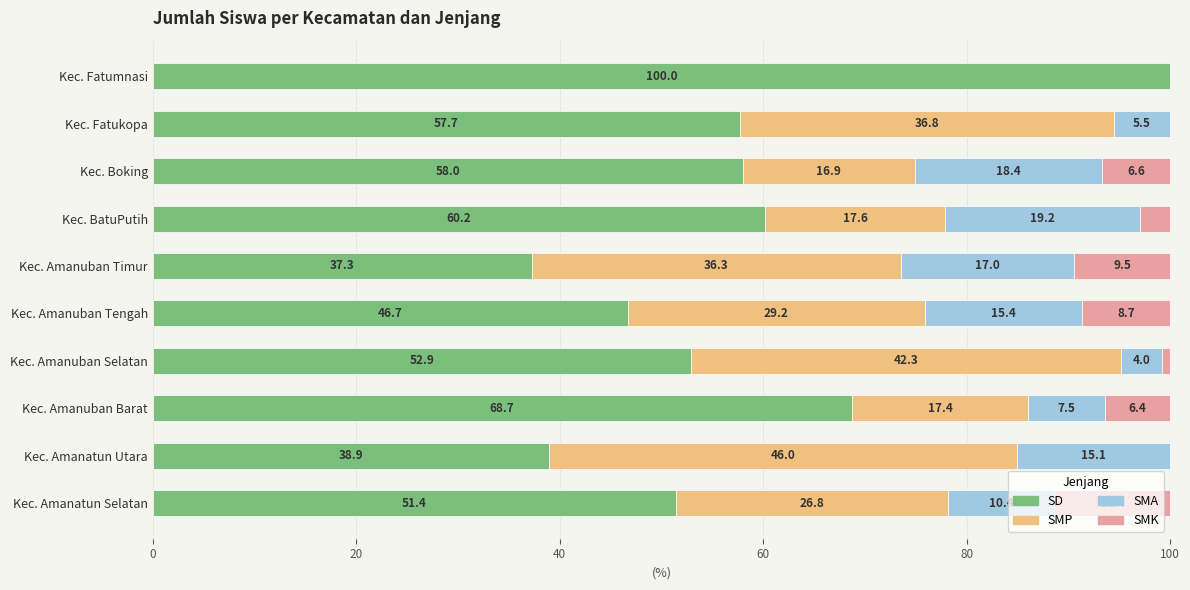

What is the highest value of the SD series?

100.0